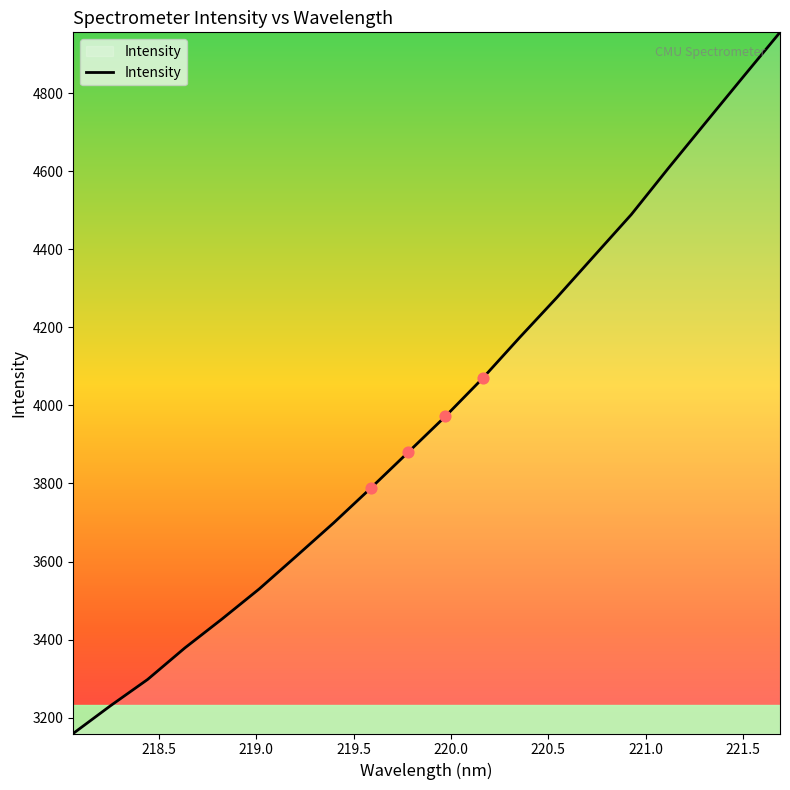

What is the maximum value shown in the chart?

4956.7